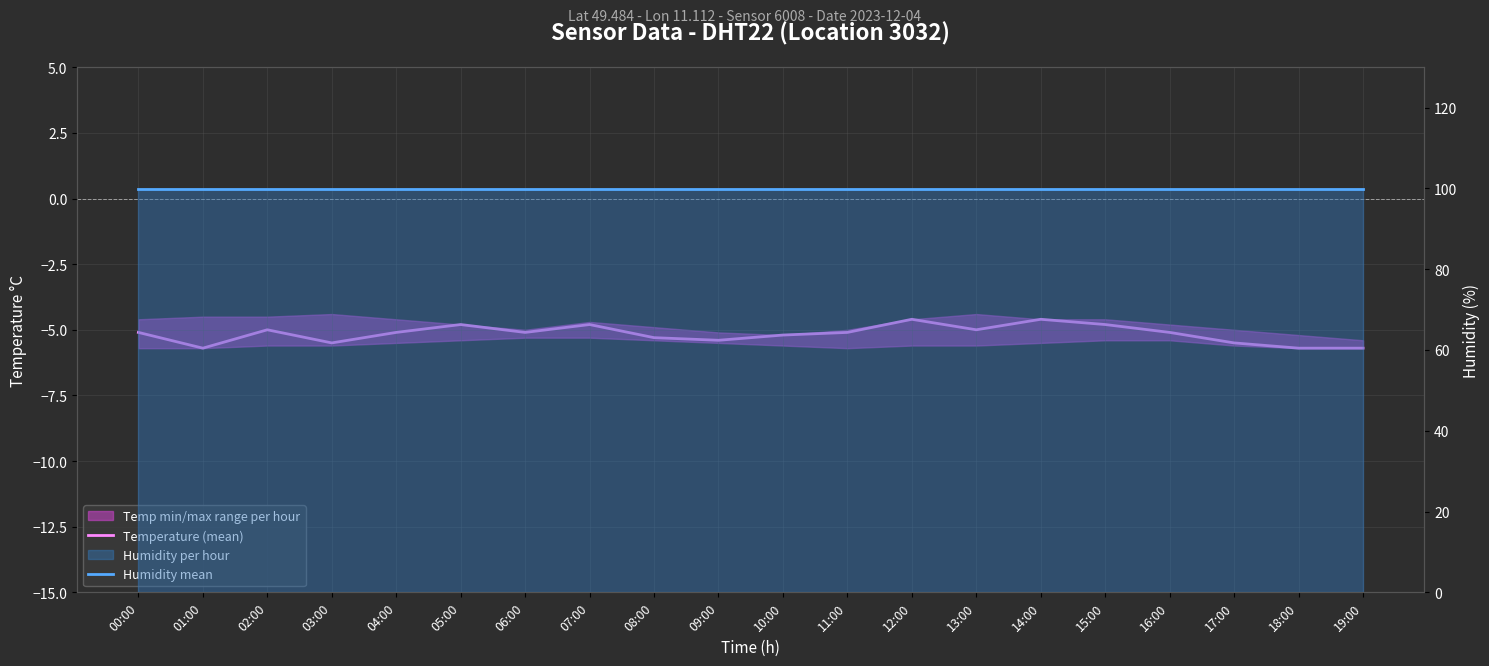

Which category has the lowest value across all series?

01:00